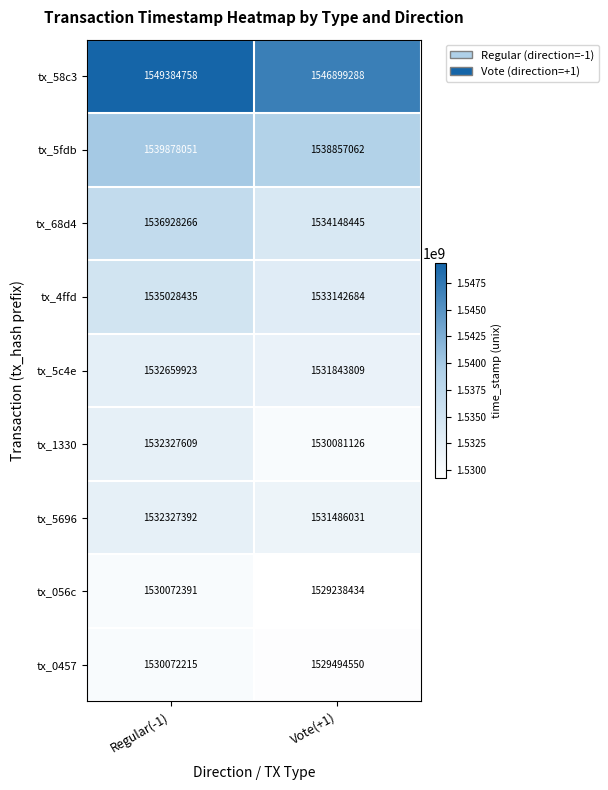

At which category is the sum across all series the highest?

Regular(-1)